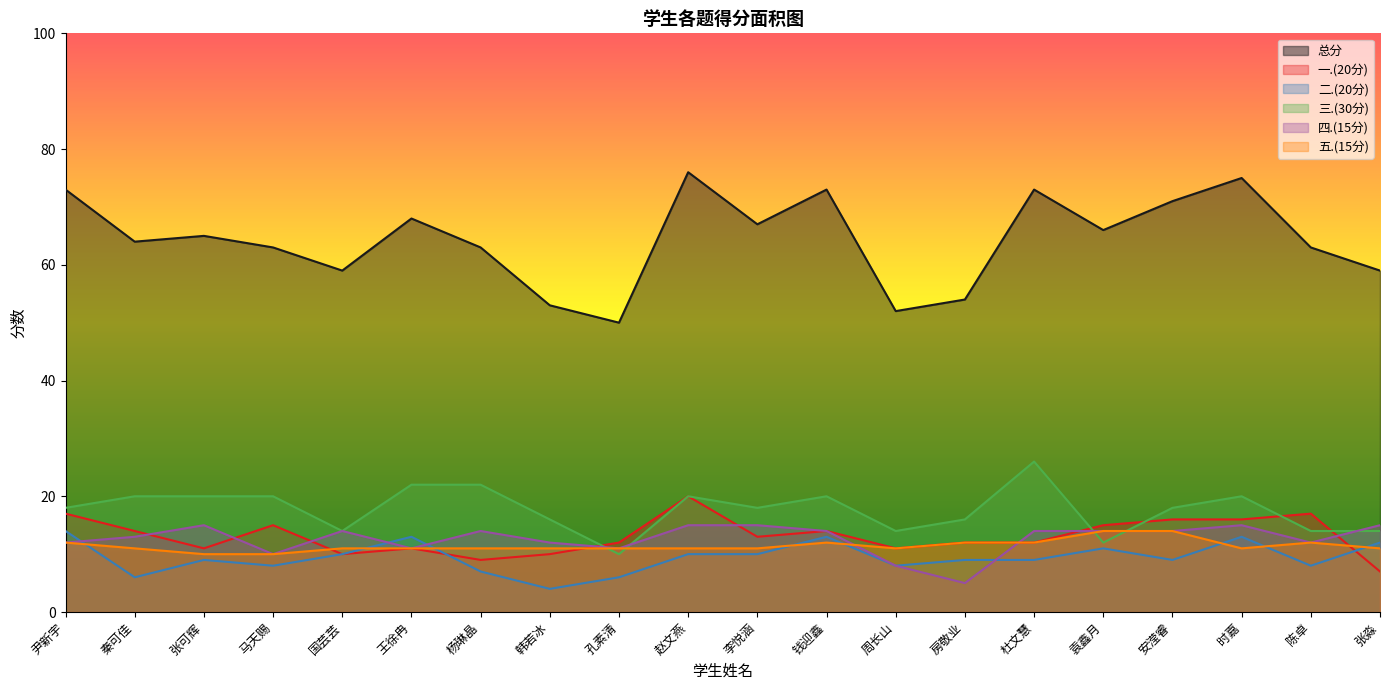

What is the spread (max minus min) of values at 李悦涵?

57